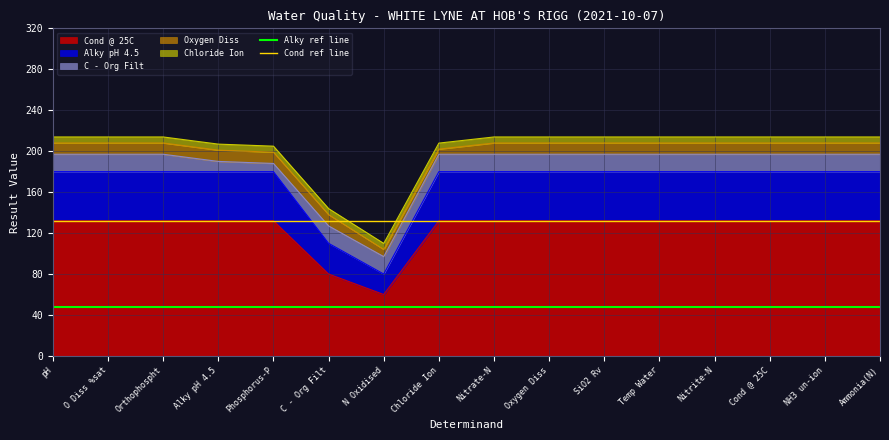

Where is Cond @ 25C nearest to the value 96?

C - Org Filt